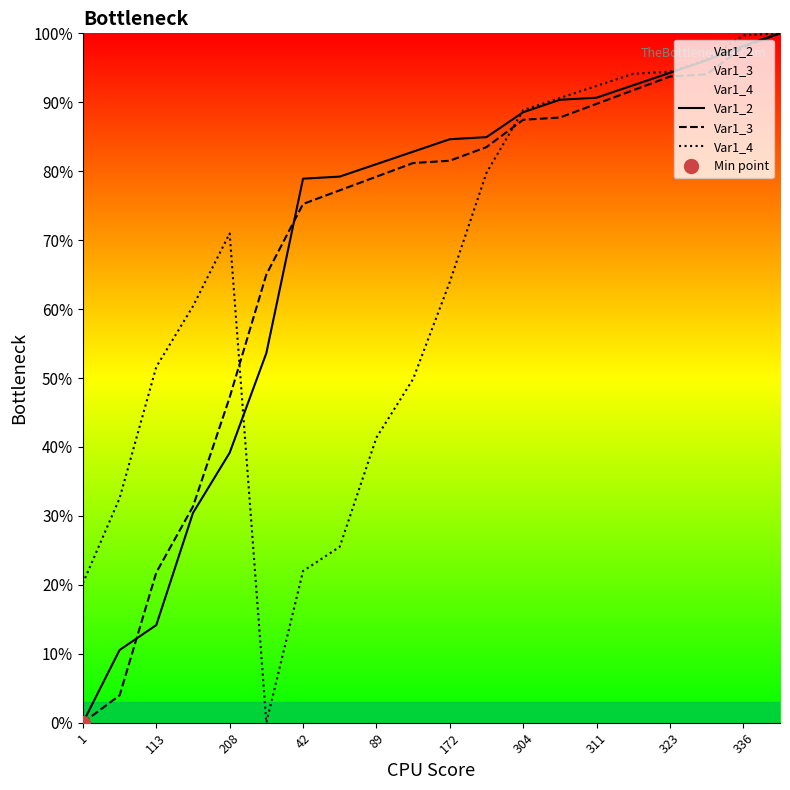

What is the sum of all Var1_3 values?

1389.8